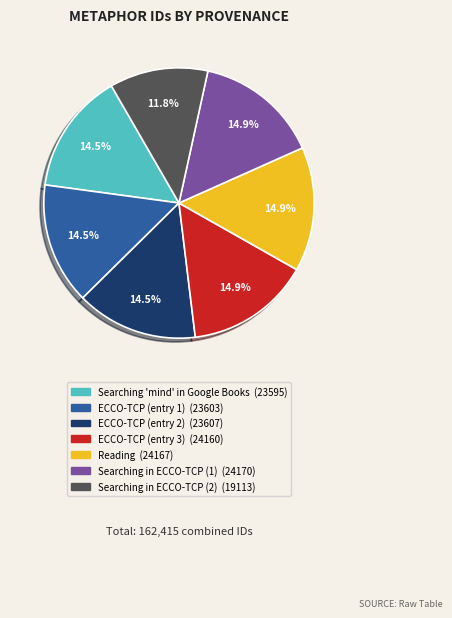

Does any single category account for the majority?

No